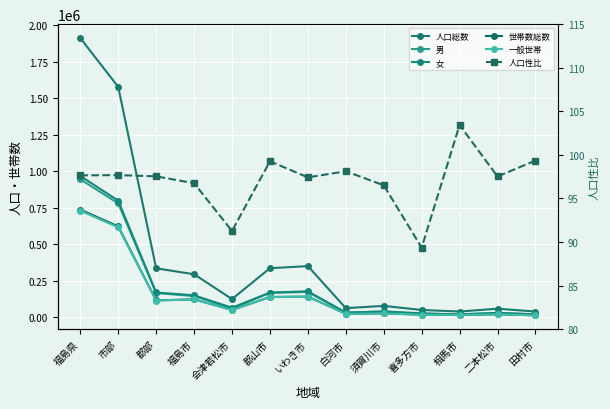

What is the approximate value of 女 at 白河市?

31251.0